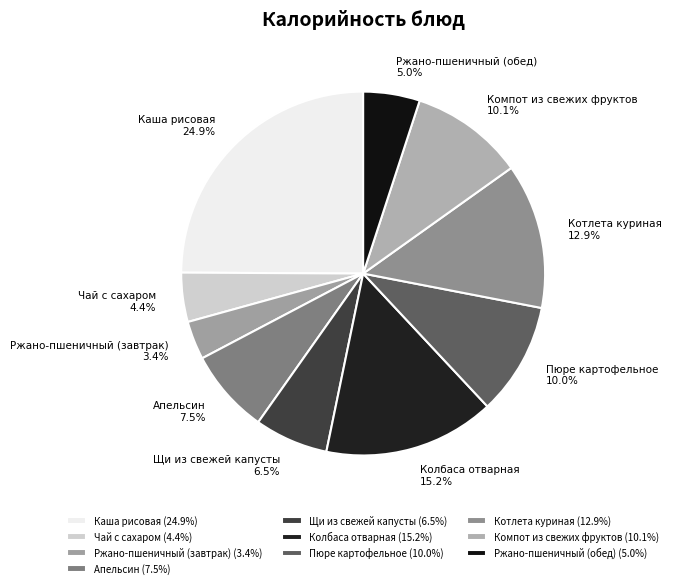

Which category has the smallest portion of the pie?

Ржано-пшеничный (завтрак)